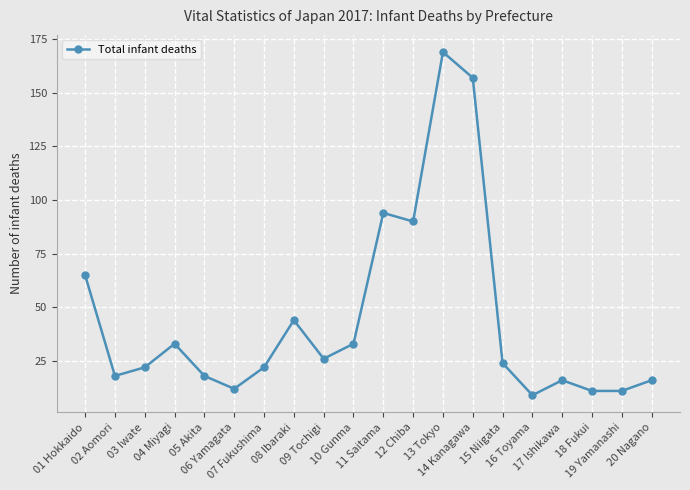

What is the smallest value displayed?

9